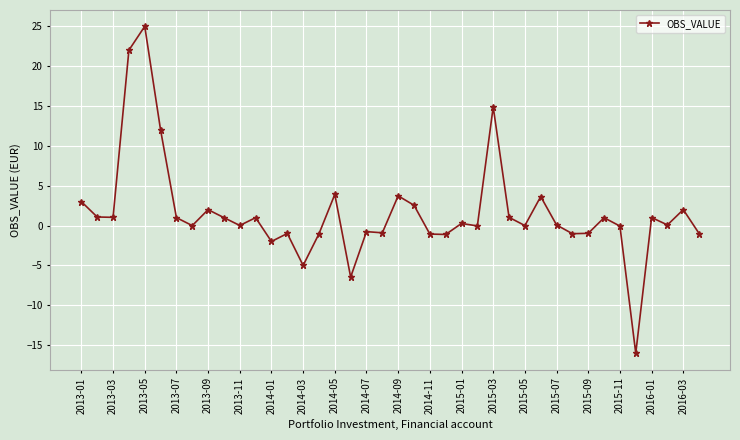

What is the maximum value shown in the chart?

25.0